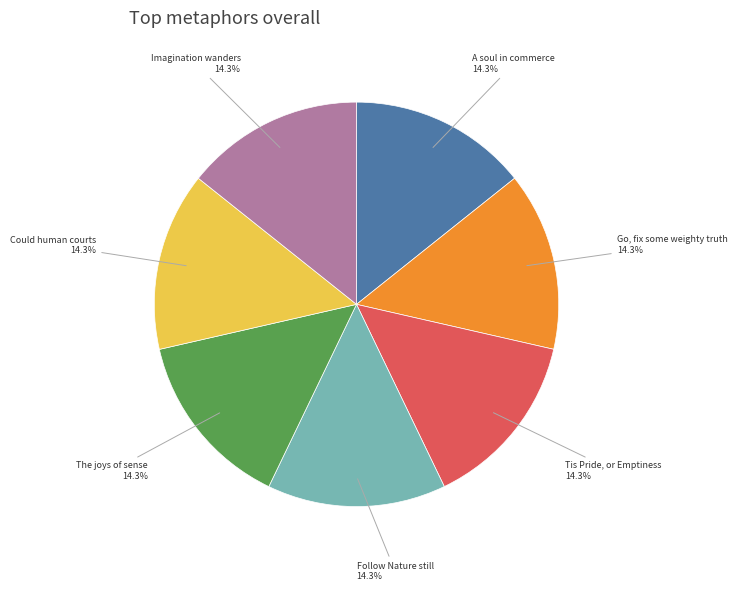

Combined, do The joys of sense and Tis Pride, or Emptiness account for over 50%?

No